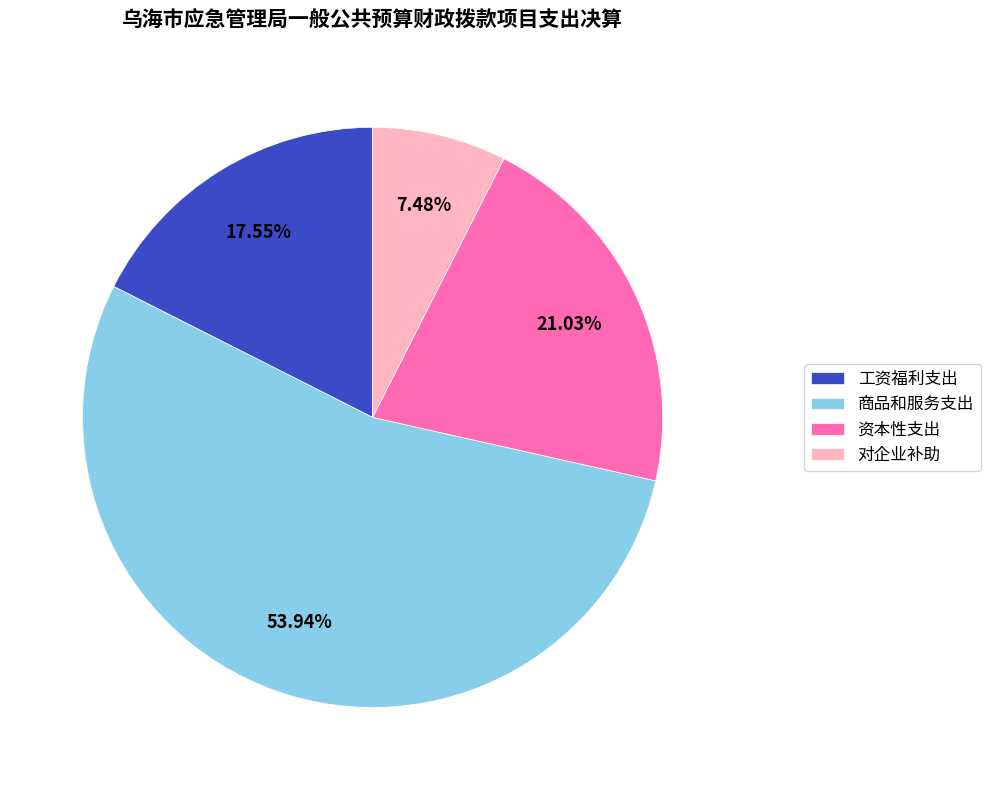

How many segments does this pie chart have?

4